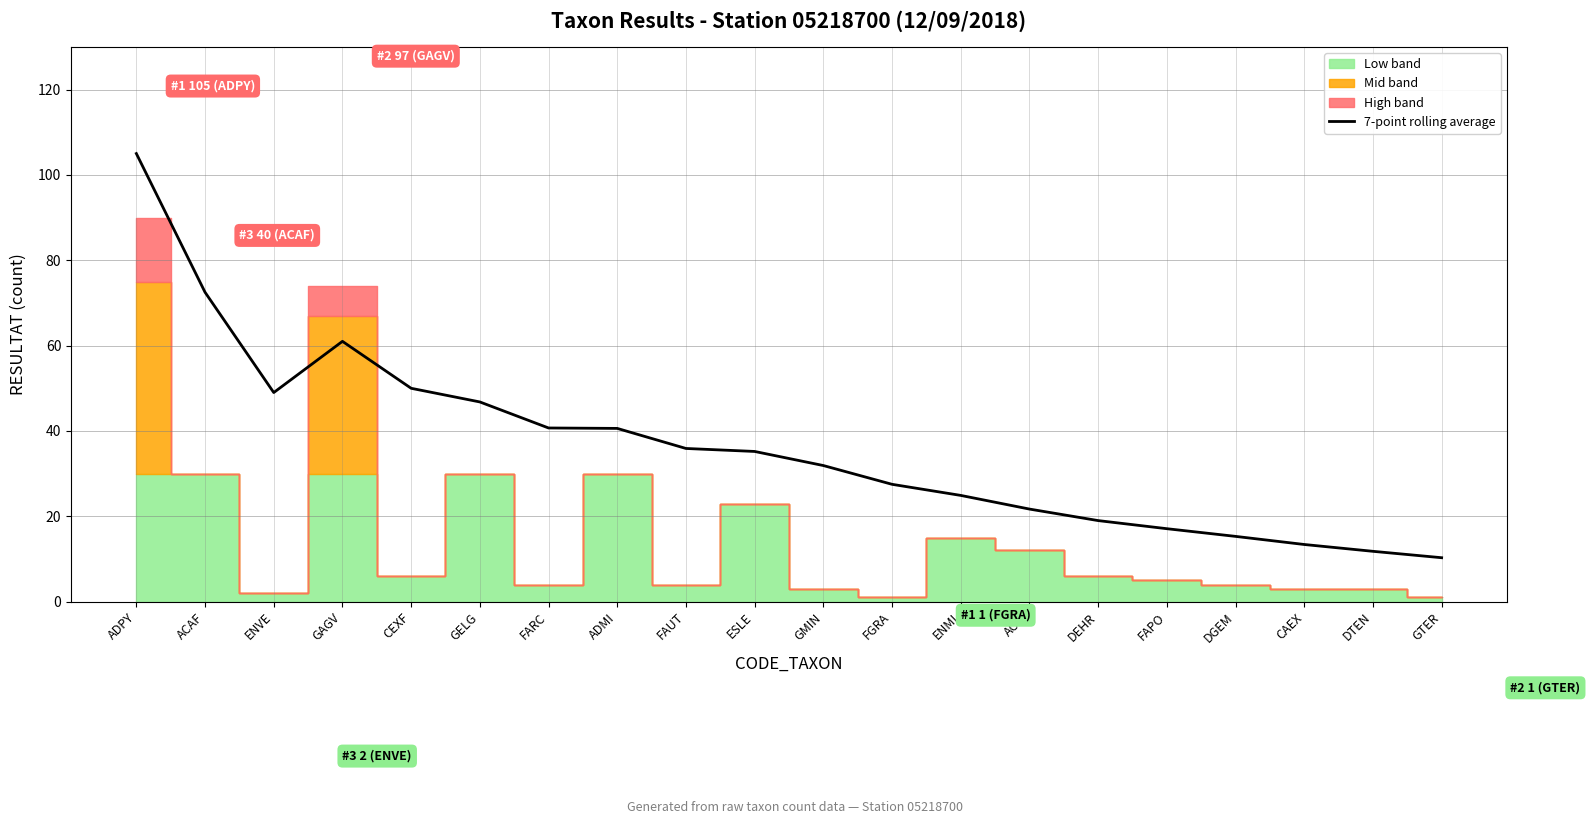

What is the difference between the maximum and second lowest values?

93.2